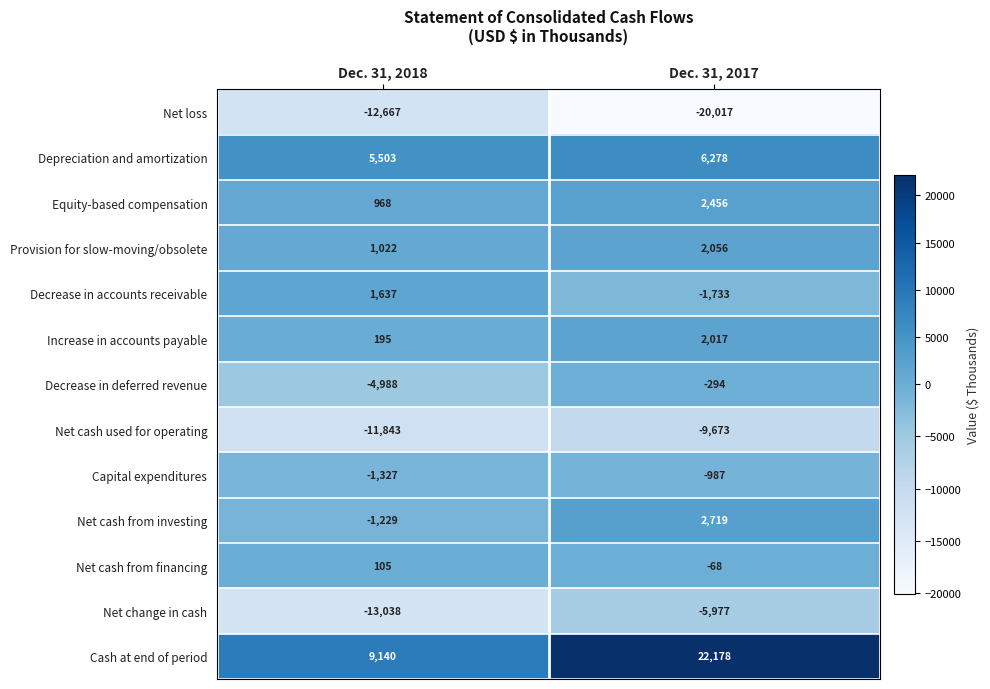

Reading right to left, what are all the values shown in this chart?

Net loss: -20017	-12667
Depreciation and amortization: 6278	5503
Equity-based compensation: 2456	968
Provision for slow-moving/obsolete: 2056	1022
Decrease in accounts receivable: -1733	1637
Increase in accounts payable: 2017	195
Decrease in deferred revenue: -294	-4988
Net cash used for operating: -9673	-11843
Capital expenditures: -987	-1327
Net cash from investing: 2719	-1229
Net cash from financing: -68	105
Net change in cash: -5977	-13038
Cash at end of period: 22178	9140